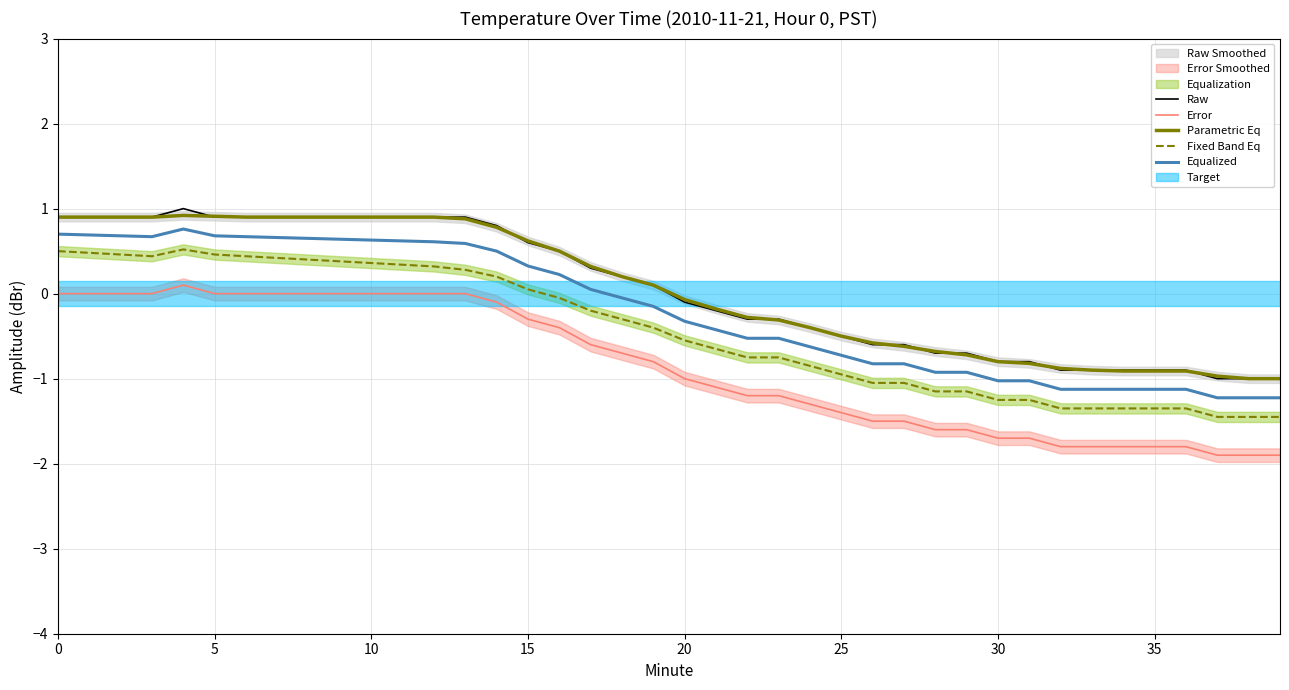

True or false: Raw and Equalized cross at least once.

False